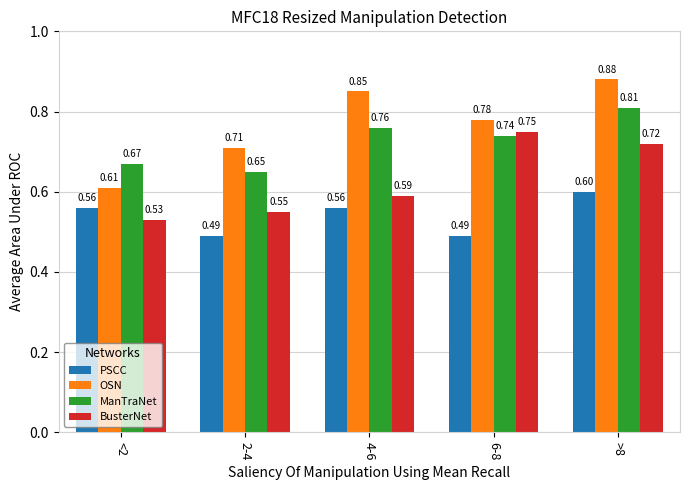

How many categories are shown in the chart?

5